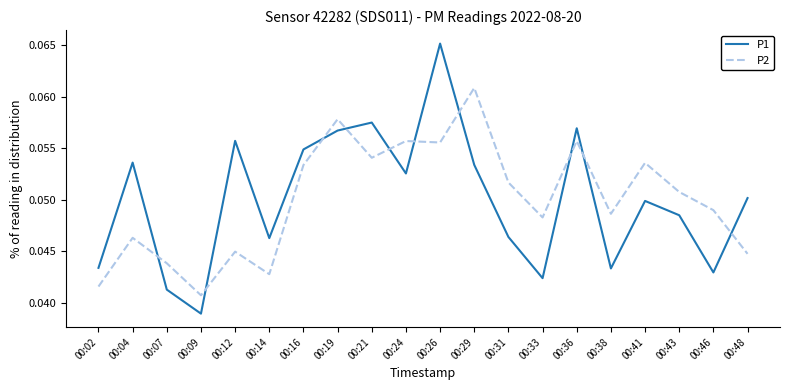

Is it true that P1 equals 0.1 at 00:38?

False